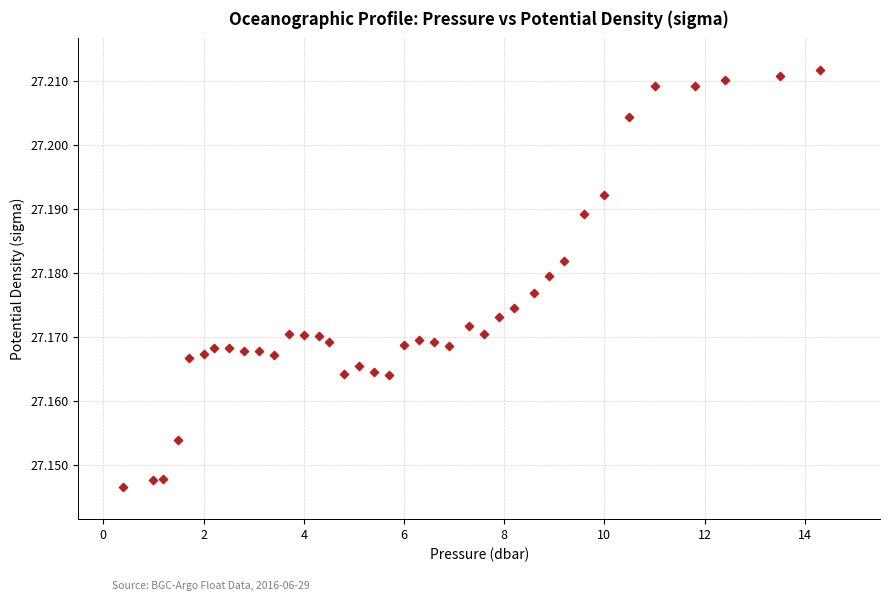

What is the range of X values (max minus min)?

13.9